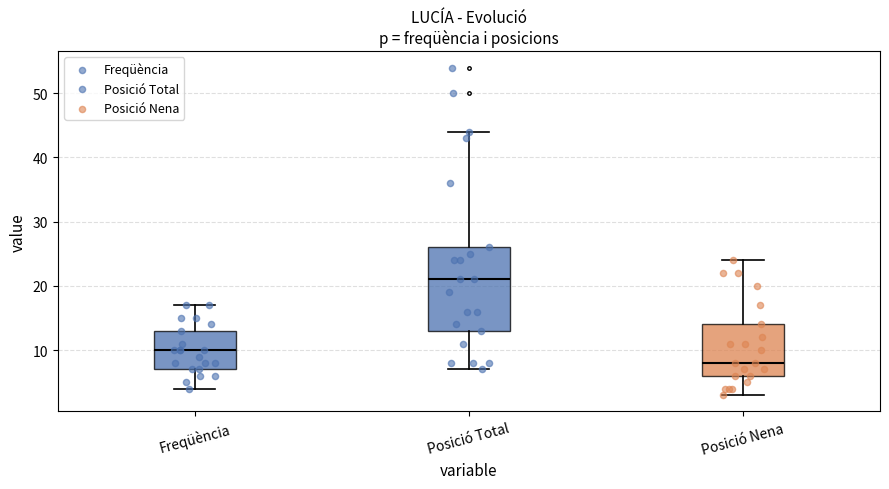

Reading left to right, read every box against the y-axis: the position of its median line, the range the box covers, and the ends of its whiskers. The values are not printed on the chart, so give them approximately, as read against the axis.

Freqüència: median 10, box 7 to 13, whiskers 4 to 17
Posició Total: median 21, box 13 to 26, whiskers 7 to 44
Posició Nena: median 8, box 6 to 14, whiskers 3 to 24